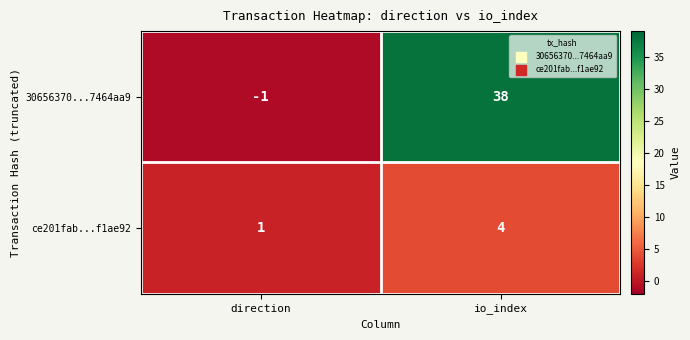

Reading right to left, list all the values displayed in this chart.

30656370...7464aa9: 38	-1
ce201fab...f1ae92: 4	1